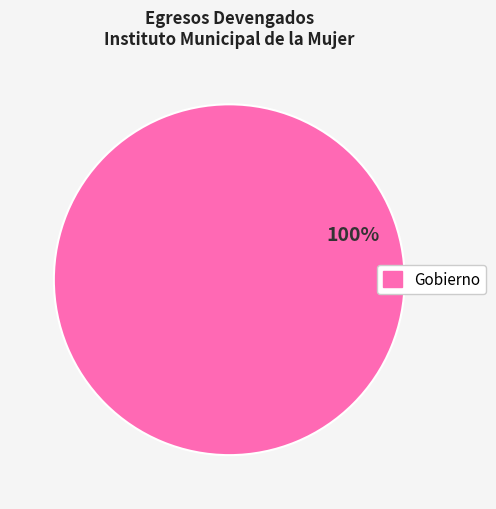

Is there any slice that represents more than half of the pie?

Yes